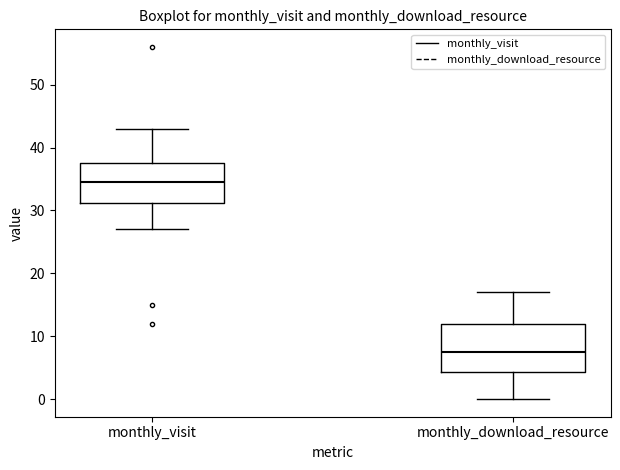

Where is the lower edge of the box for monthly_download_resource on the y-axis? The values are not printed on the chart, so give them approximately, as read against the axis.

4